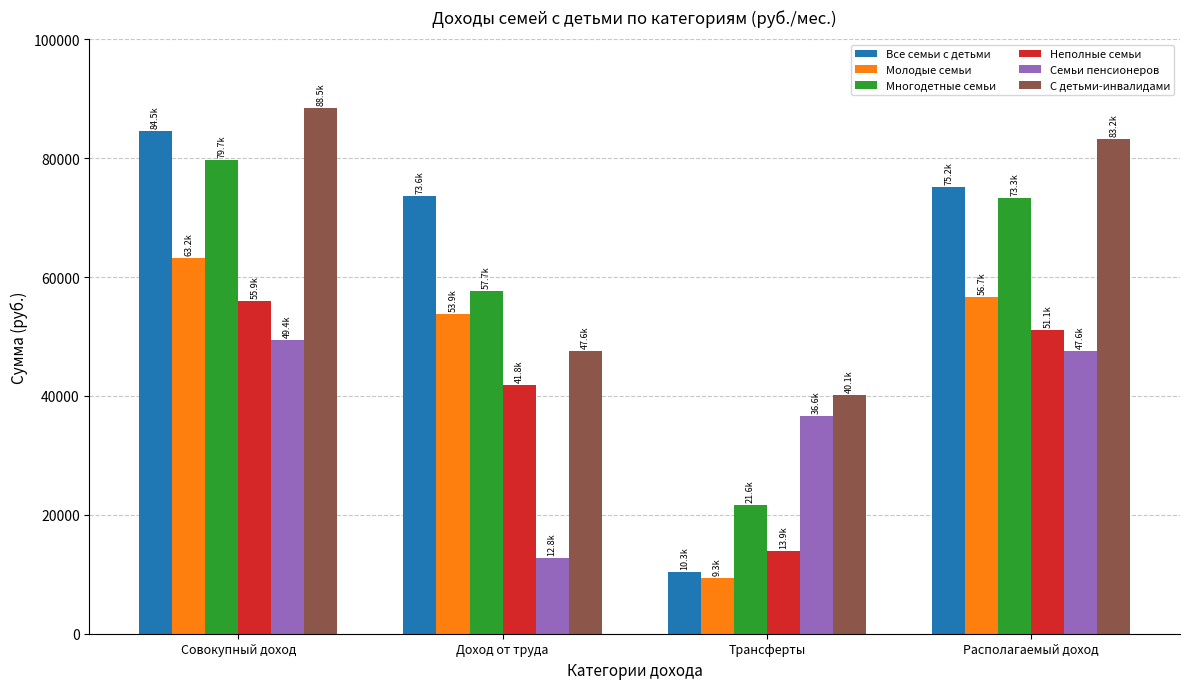

Where is Неполные семьи nearest to the value 34920?

Доход от труда